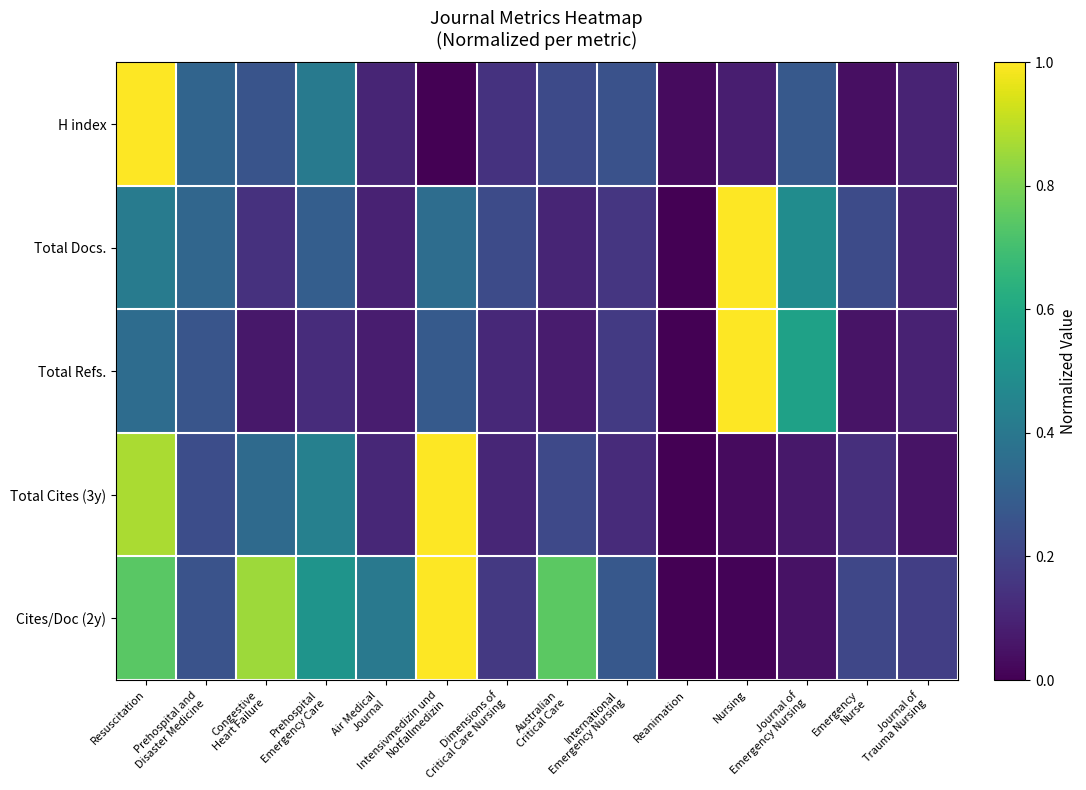

Reading left to right, transcribe all the data shown in this chart.

H index: Resuscitation=1.0	Prehospital and
Disaster Medicine=0.3	Congestive
Heart Failure=0.3	Prehospital
Emergency Care=0.4	Air Medical
Journal=0.1	Intensivmedizin und
Notfallmedizin=0.0	Dimensions of
Critical Care Nursing=0.1	Australian
Critical Care=0.2	International
Emergency Nursing=0.3	Reanimation=0.0	Nursing=0.1	Journal of
Emergency Nursing=0.3	Emergency
Nurse=0.0	Journal of
Trauma Nursing=0.1
Total Docs.: Resuscitation=0.4	Prehospital and
Disaster Medicine=0.3	Congestive
Heart Failure=0.1	Prehospital
Emergency Care=0.3	Air Medical
Journal=0.1	Intensivmedizin und
Notfallmedizin=0.4	Dimensions of
Critical Care Nursing=0.2	Australian
Critical Care=0.1	International
Emergency Nursing=0.2	Reanimation=0.0	Nursing=1.0	Journal of
Emergency Nursing=0.5	Emergency
Nurse=0.2	Journal of
Trauma Nursing=0.1
Total Refs.: Resuscitation=0.4	Prehospital and
Disaster Medicine=0.3	Congestive
Heart Failure=0.1	Prehospital
Emergency Care=0.1	Air Medical
Journal=0.1	Intensivmedizin und
Notfallmedizin=0.3	Dimensions of
Critical Care Nursing=0.1	Australian
Critical Care=0.1	International
Emergency Nursing=0.2	Reanimation=0.0	Nursing=1.0	Journal of
Emergency Nursing=0.6	Emergency
Nurse=0.1	Journal of
Trauma Nursing=0.1
Total Cites (3y): Resuscitation=0.9	Prehospital and
Disaster Medicine=0.2	Congestive
Heart Failure=0.3	Prehospital
Emergency Care=0.4	Air Medical
Journal=0.1	Intensivmedizin und
Notfallmedizin=1.0	Dimensions of
Critical Care Nursing=0.1	Australian
Critical Care=0.2	International
Emergency Nursing=0.1	Reanimation=0.0	Nursing=0.0	Journal of
Emergency Nursing=0.1	Emergency
Nurse=0.1	Journal of
Trauma Nursing=0.1
Cites/Doc (2y): Resuscitation=0.7	Prehospital and
Disaster Medicine=0.3	Congestive
Heart Failure=0.9	Prehospital
Emergency Care=0.5	Air Medical
Journal=0.4	Intensivmedizin und
Notfallmedizin=1.0	Dimensions of
Critical Care Nursing=0.2	Australian
Critical Care=0.7	International
Emergency Nursing=0.3	Reanimation=0.0	Nursing=0.0	Journal of
Emergency Nursing=0.0	Emergency
Nurse=0.2	Journal of
Trauma Nursing=0.2